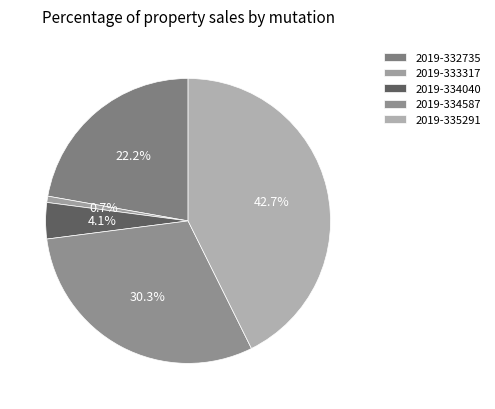

How many segments does this pie chart have?

5